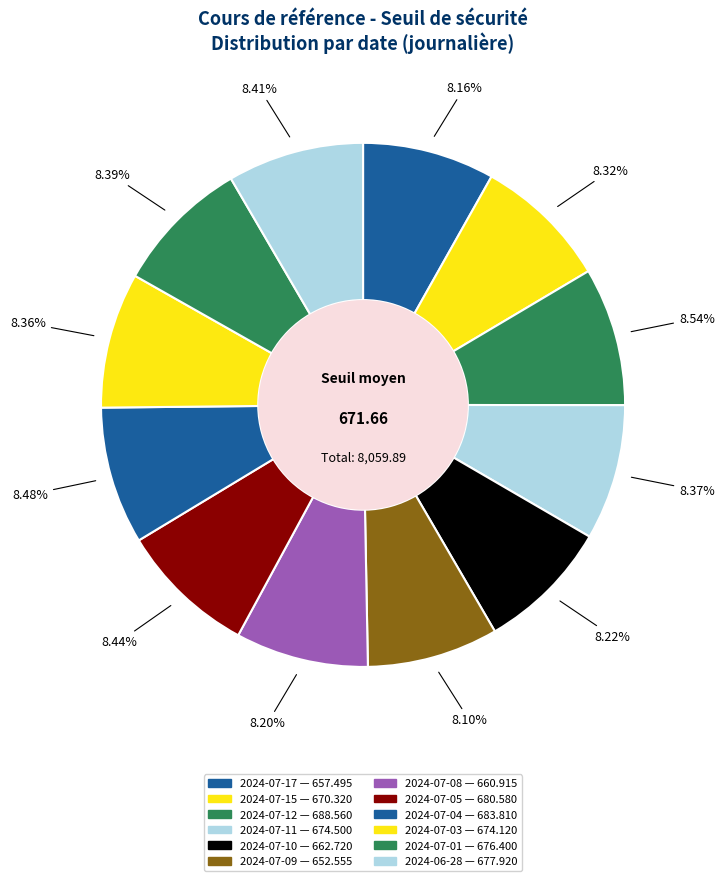

True or false: 2024-07-17 accounts for 8% of the total.

True